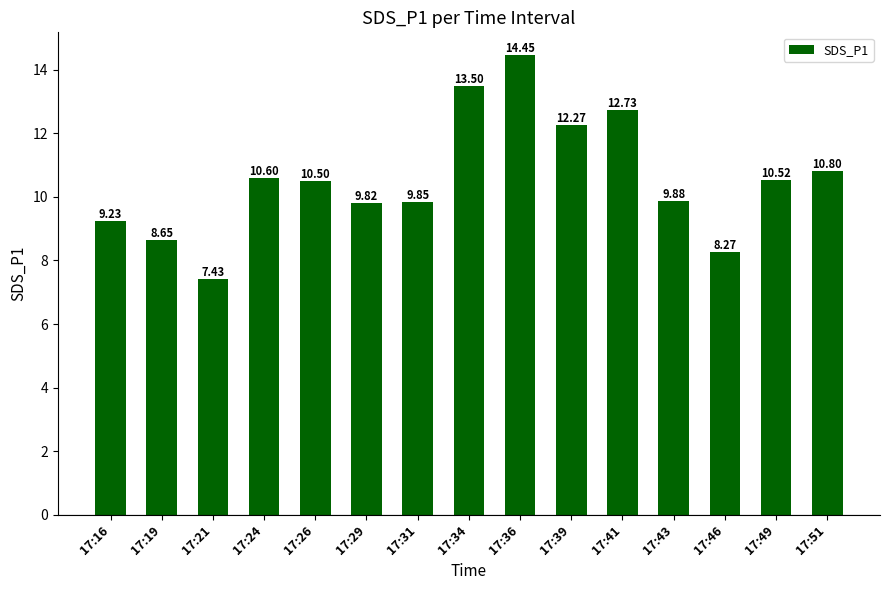

What is the change in value from 17:26 to 17:51?

+0.3